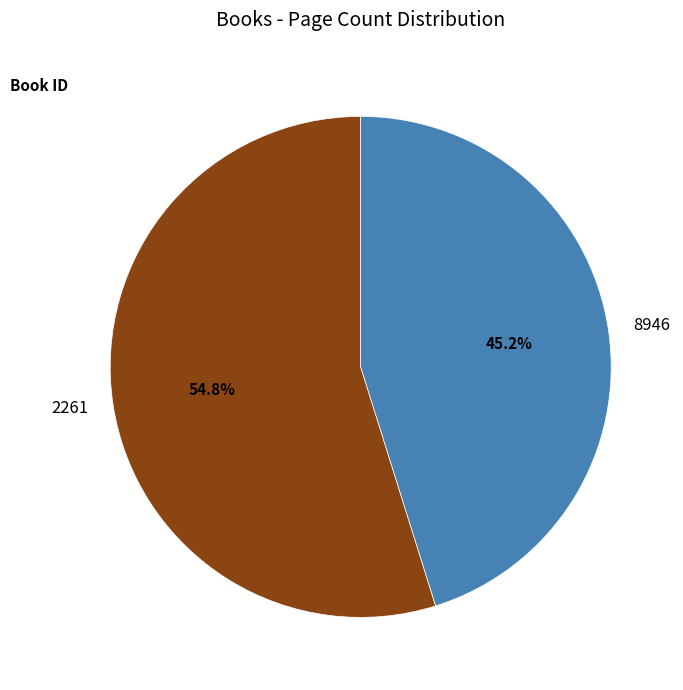

To the nearest percent, what is the average slice percentage?

50%